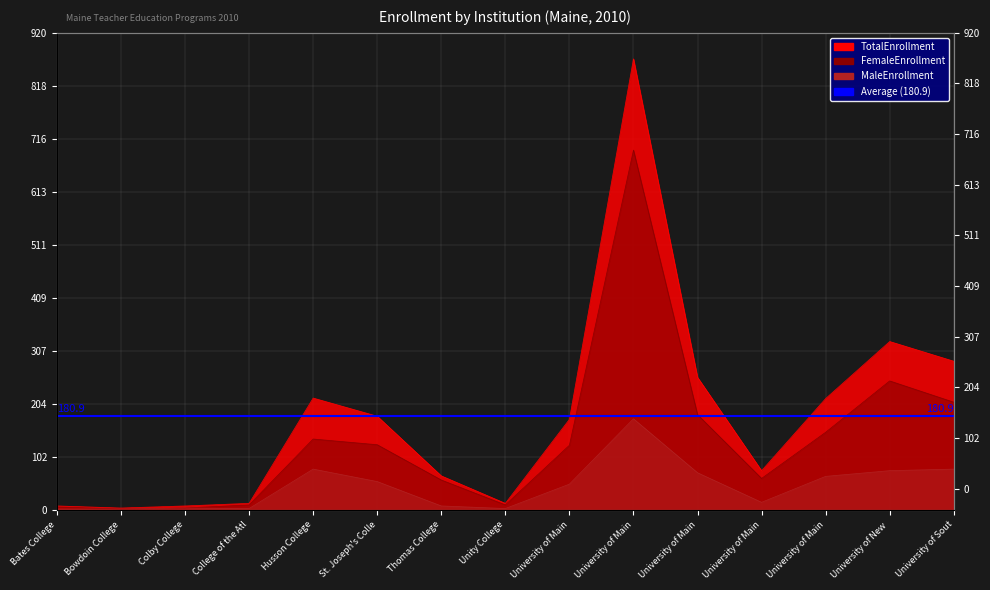

At how many categories does at least one series exceed 702?

1